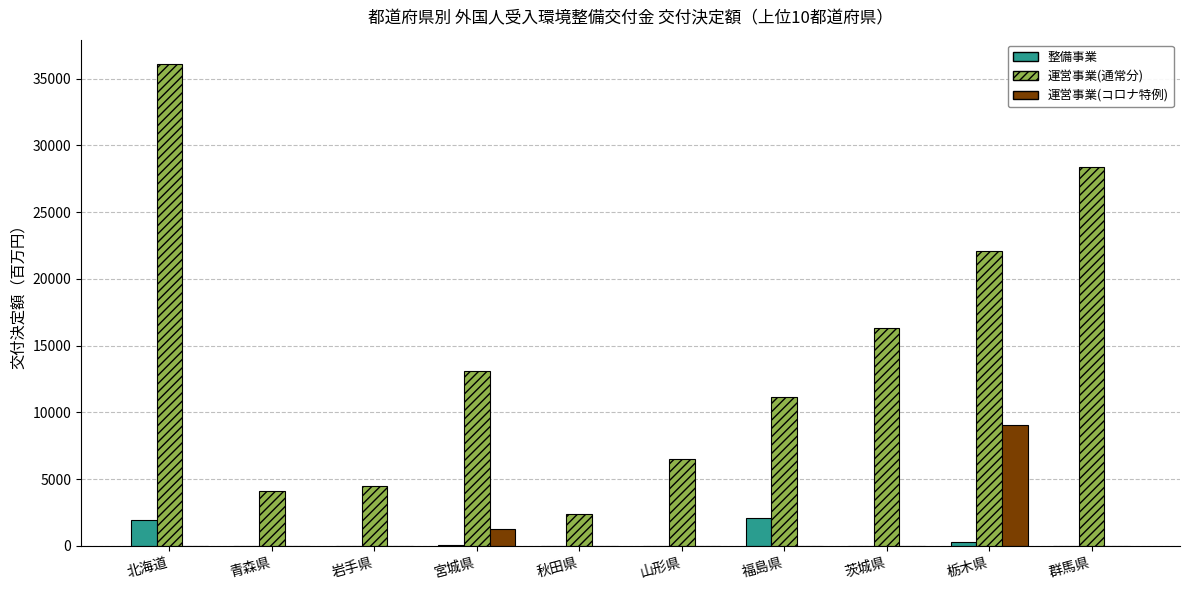

Is the value of 運営事業(通常分) at 群馬県 greater than the value of 整備事業 at 宮城県?

Yes